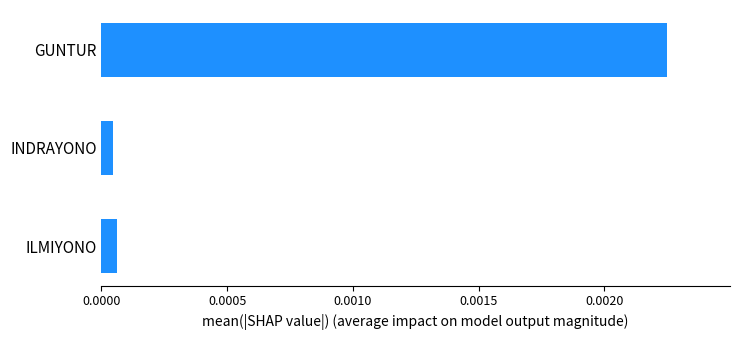

Does the chart contain stacked bars?

No